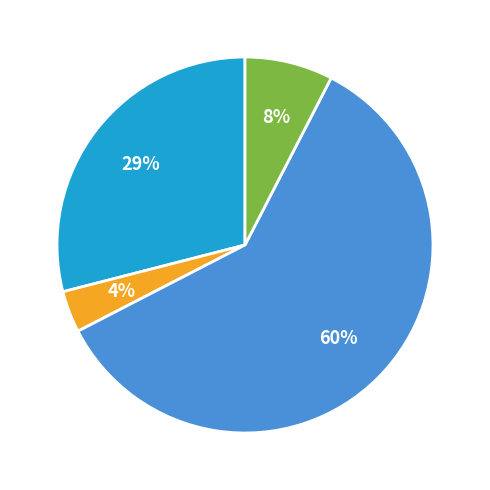

Is there any slice that represents more than half of the pie?

Yes